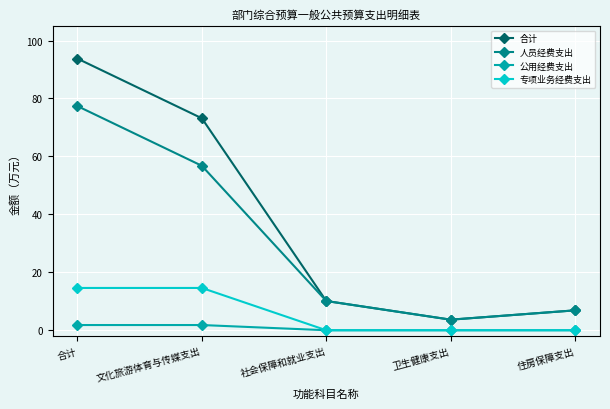

What are all the series names shown in the legend?

合计, 人员经费支出, 公用经费支出, 专项业务经费支出